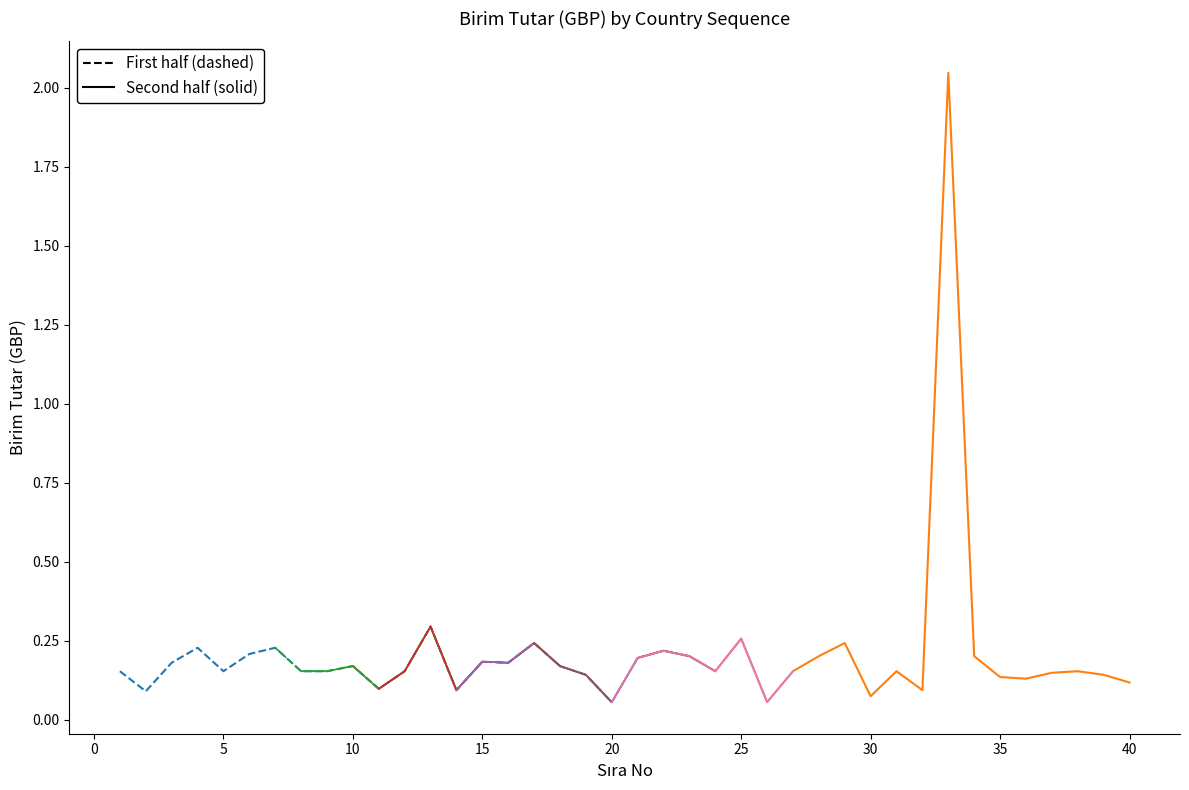

Reading left to right, transcribe all the data shown in this chart.

0.2	0.1	0.2	0.2	0.2	0.2	0.2	0.2	0.2	0.2	0.1	0.2	0.3	0.1	0.2	0.2	0.2	0.2	0.1	0.1	0.2	0.2	0.2	0.2	0.3	0.1	0.2	0.2	0.2	0.1	0.2	0.1	2.0	0.2	0.1	0.1	0.1	0.2	0.1	0.1